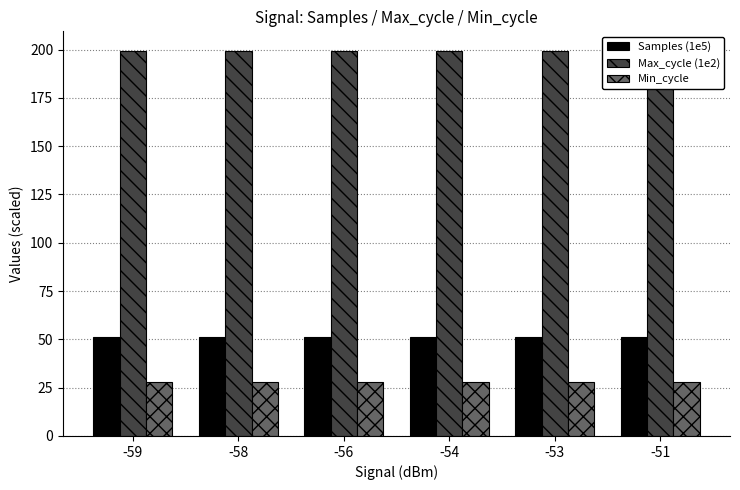

How many data points does each series have?

6